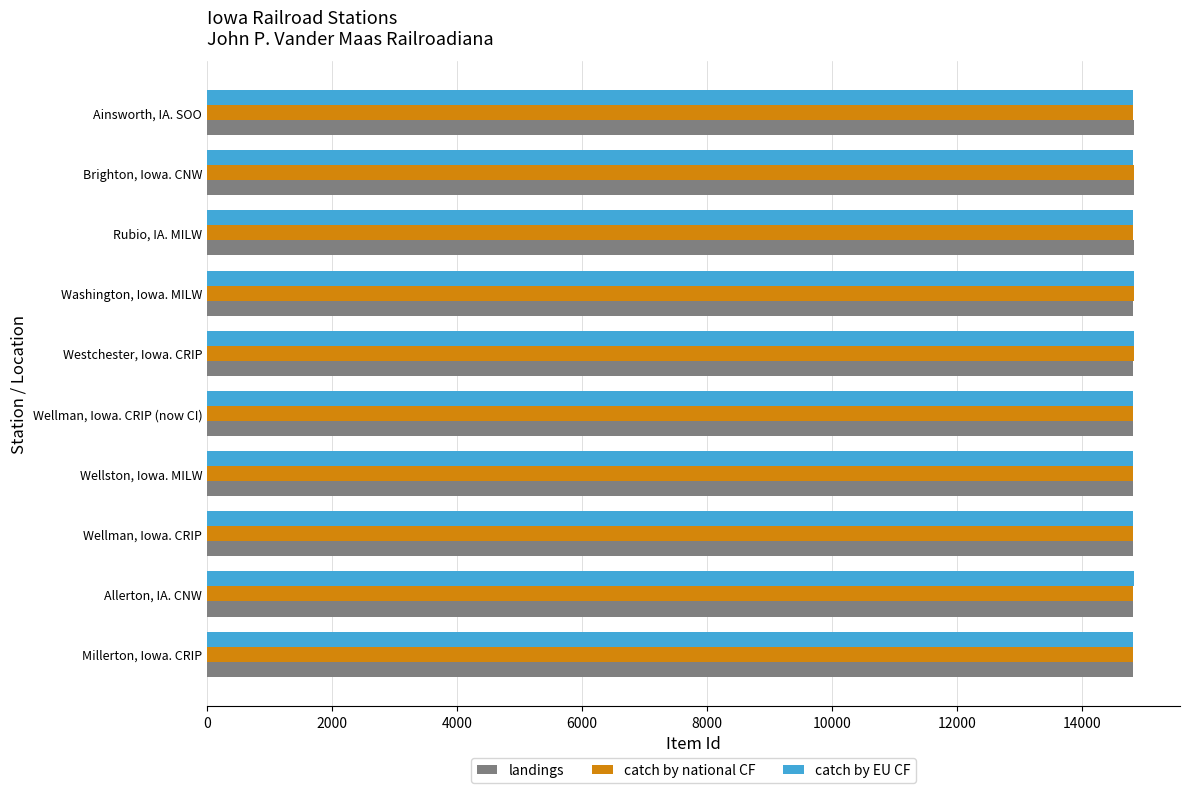

Rank the categories by landings value from lowest to highest.

Millerton, Iowa. CRIP, Allerton, IA. CNW, Wellman, Iowa. CRIP, Wellston, Iowa. MILW, Wellman, Iowa. CRIP (now CI), Westchester, Iowa. CRIP, Washington, Iowa. MILW, Rubio, IA. MILW, Brighton, Iowa. CNW, Ainsworth, IA. SOO